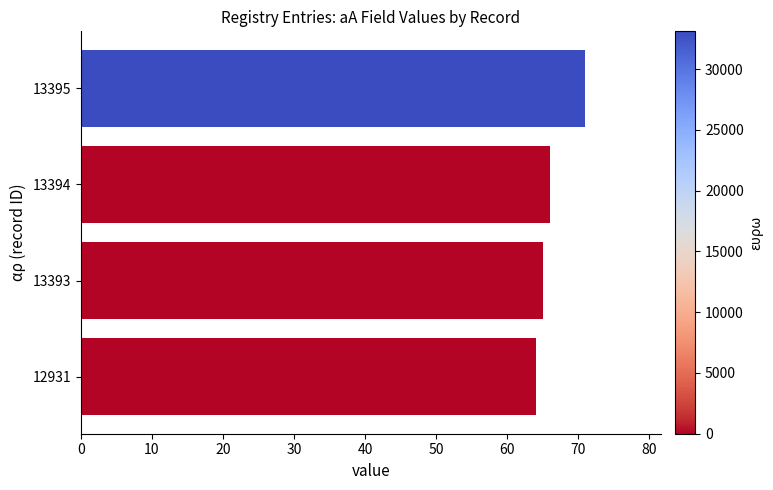

What is the approximate value at 12931?

64